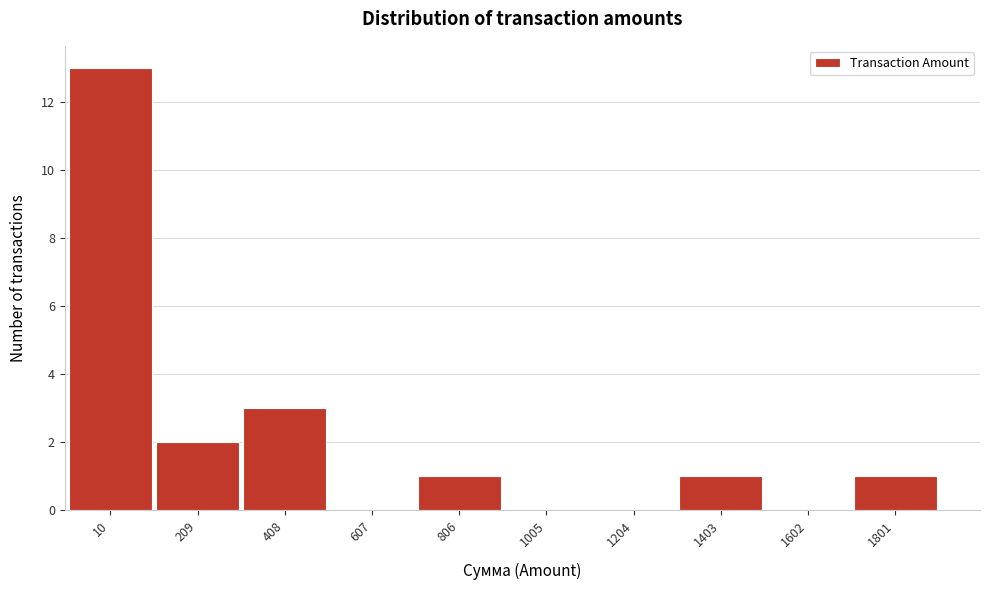

Reading left to right, what are all the values shown in this chart?

10=13	209=2	408=3	607=0	806=1	1005=0	1204=0	1403=1	1602=0	1801=1